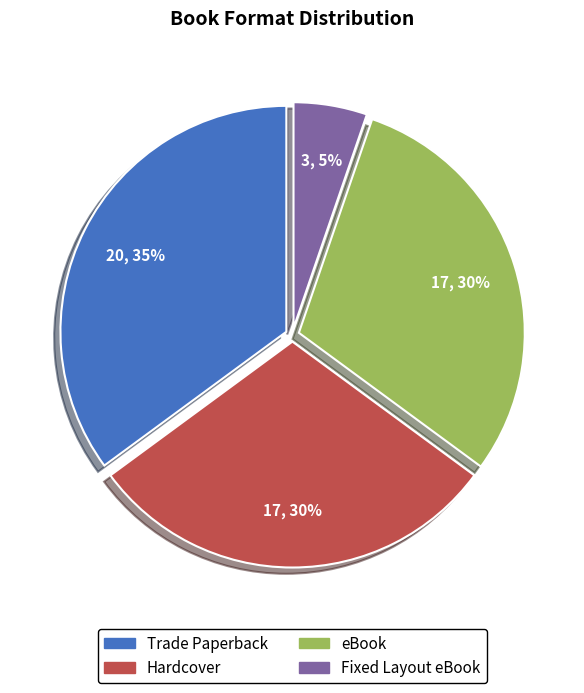

Is it true that Fixed Layout eBook is 1% of the pie?

False